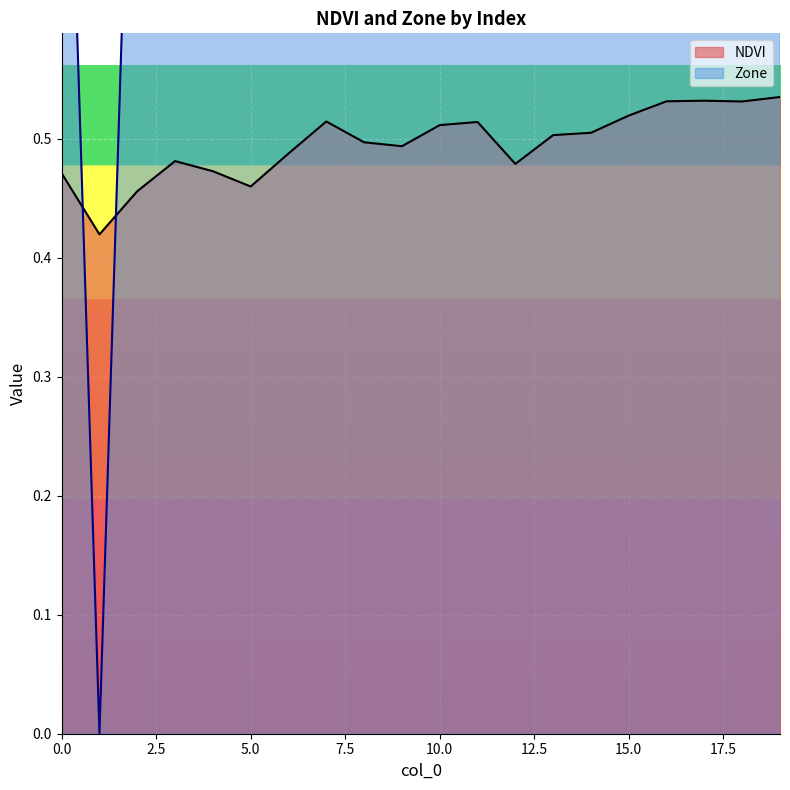

Count the NDVI values in the range 0 to 1.

20